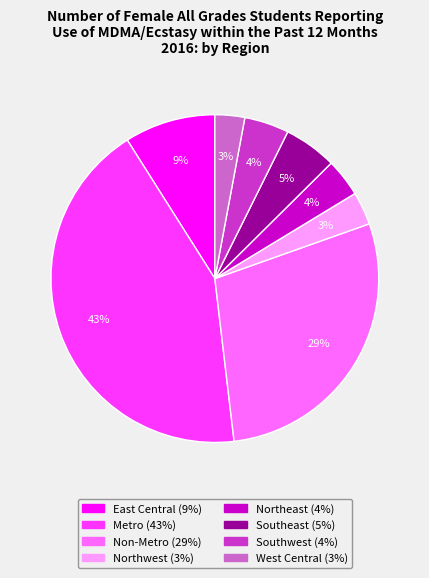

To the nearest percent, what portion does Southeast represent?

5%